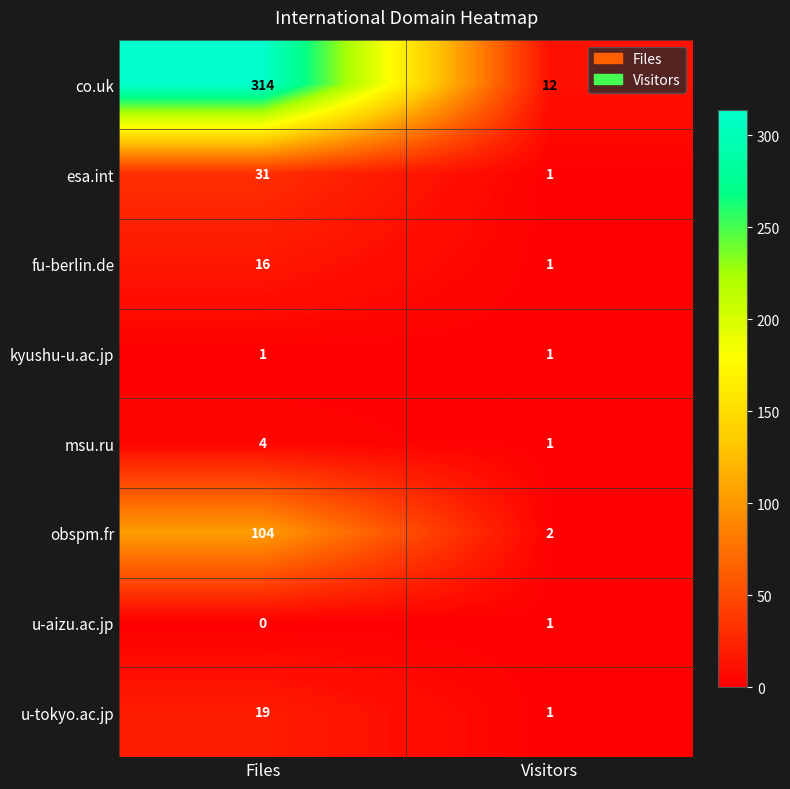

At which category is the sum across all series the highest?

Files